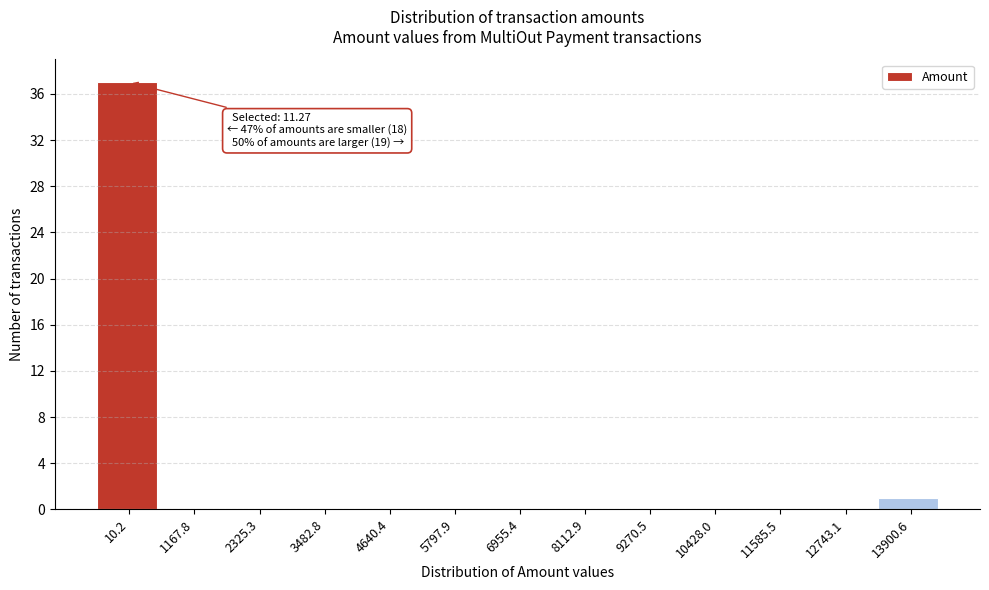

Reading left to right, list all the values displayed in this chart.

10.2=37	1167.8=0	2325.3=0	3482.8=0	4640.4=0	5797.9=0	6955.4=0	8112.9=0	9270.5=0	10428.0=0	11585.5=0	12743.1=0	13900.6=1